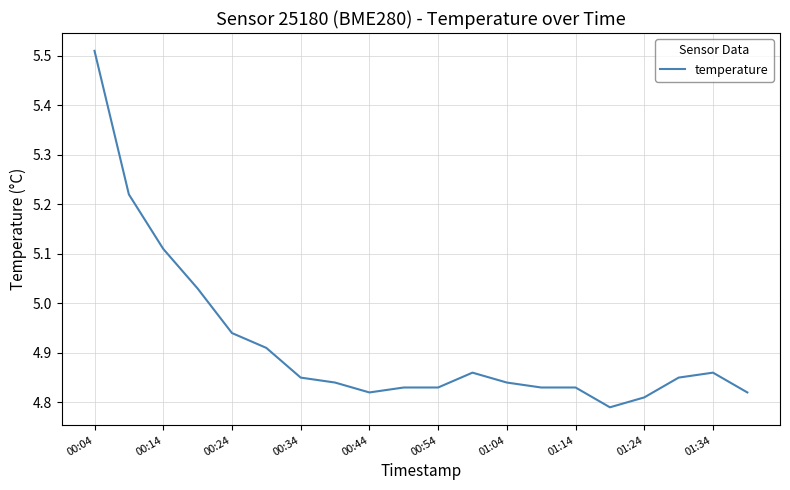

What is the difference between the maximum and minimum values?

0.7